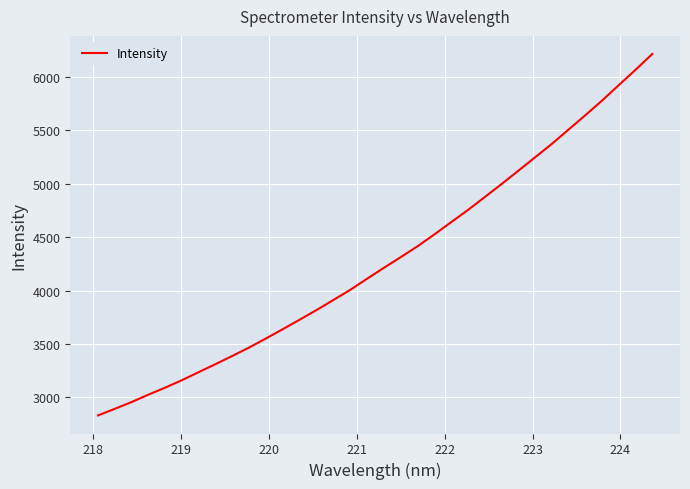

What is the maximum value shown in the chart?

6215.7